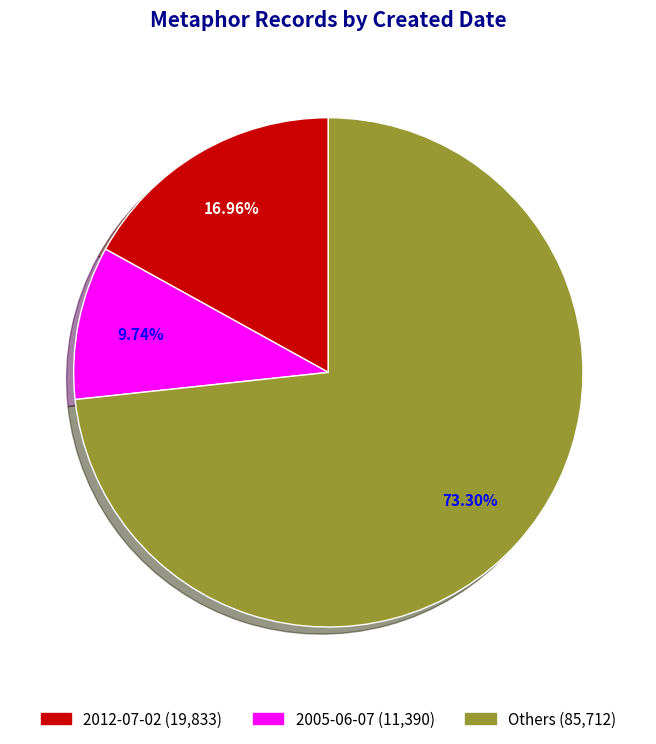

Is there any slice that represents more than half of the pie?

Yes